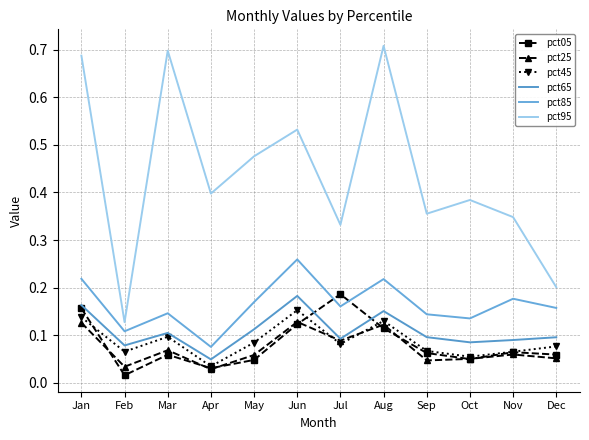

At which category does pct65 reach its first local valley?

Feb